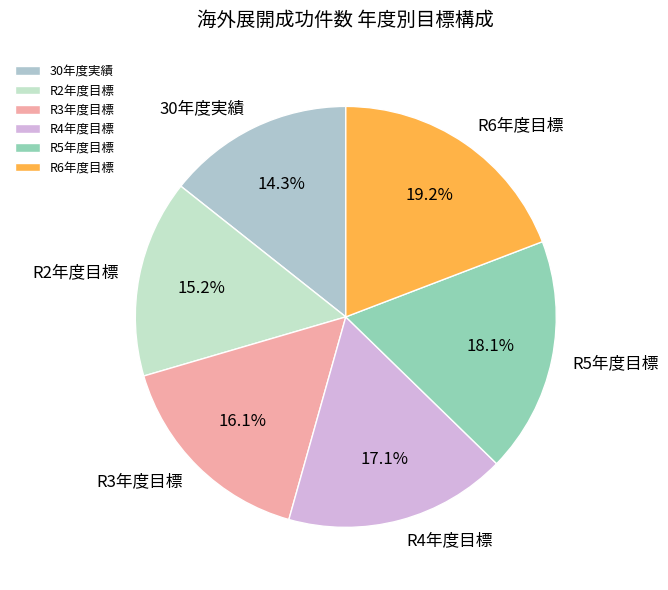

Is there any slice that represents more than half of the pie?

No